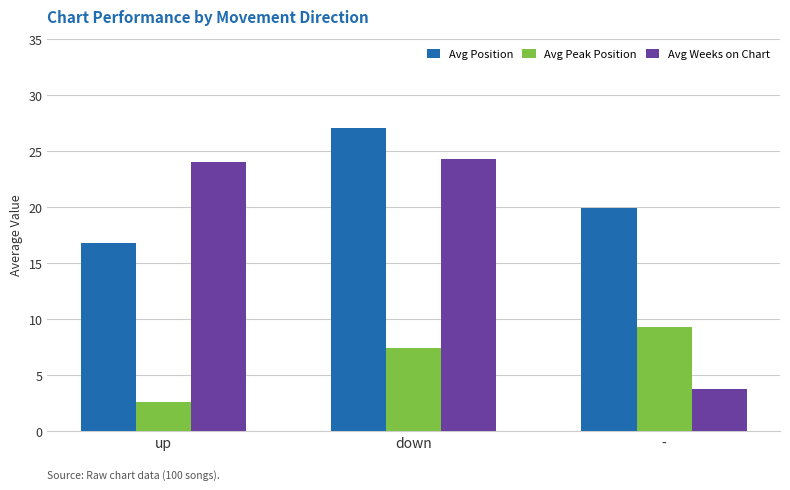

The value of Avg Weeks on Chart at up is 34.1. True or false?

False